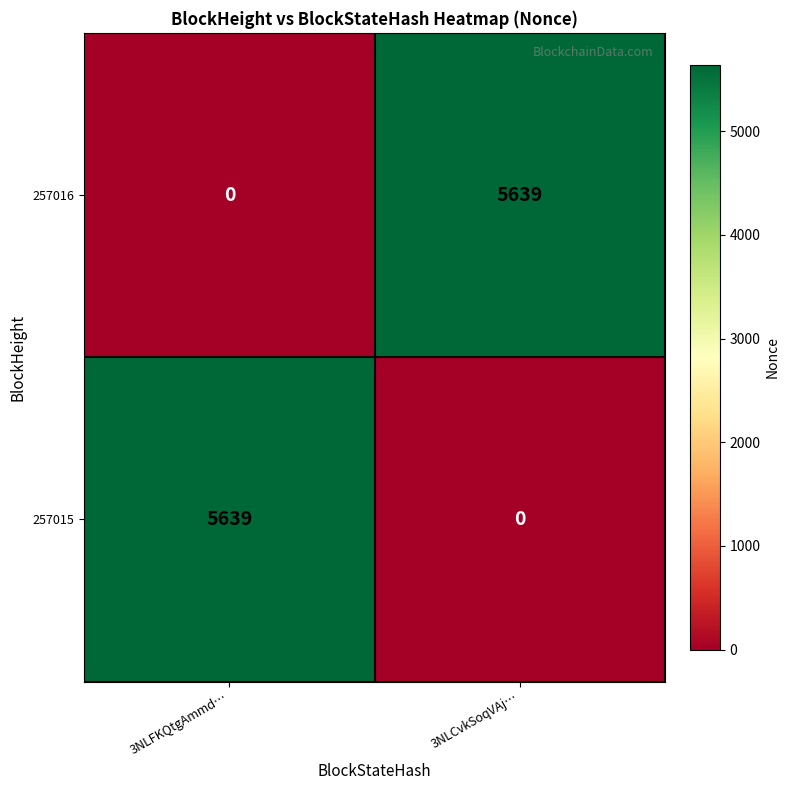

Where is 257015 nearest to the value 2819?

3NLCvkSoqVAj…